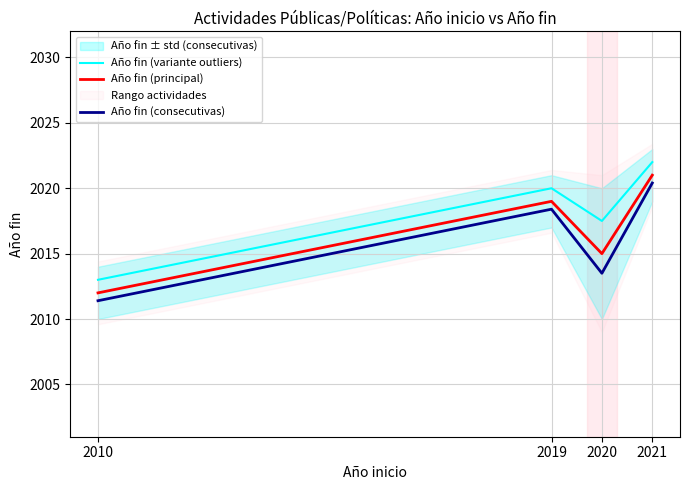

What value does the Año fin (variante outliers) series have at 2010?

2013.0